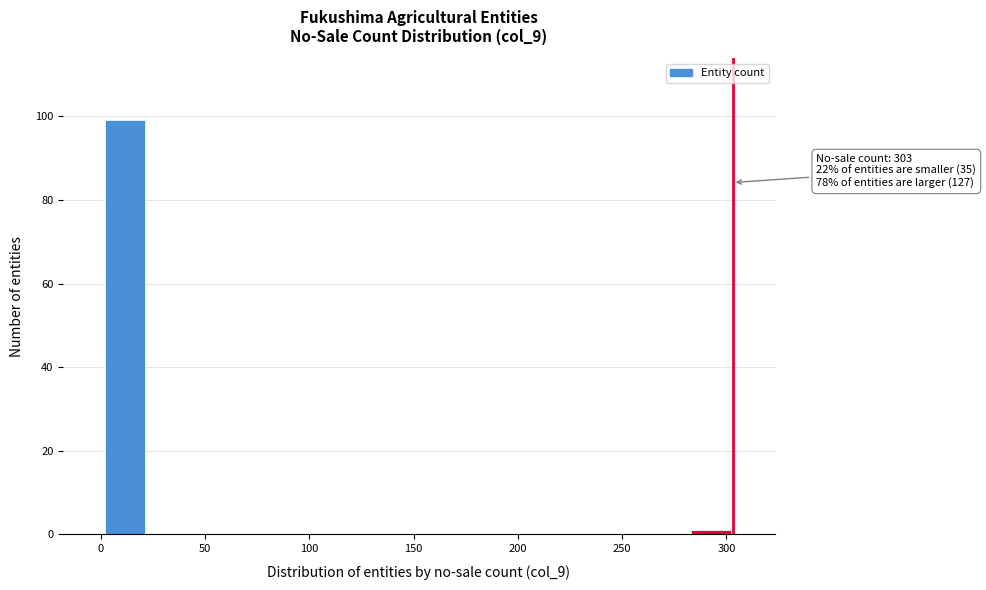

Which range on the x-axis has the tallest bar?

0 to 20